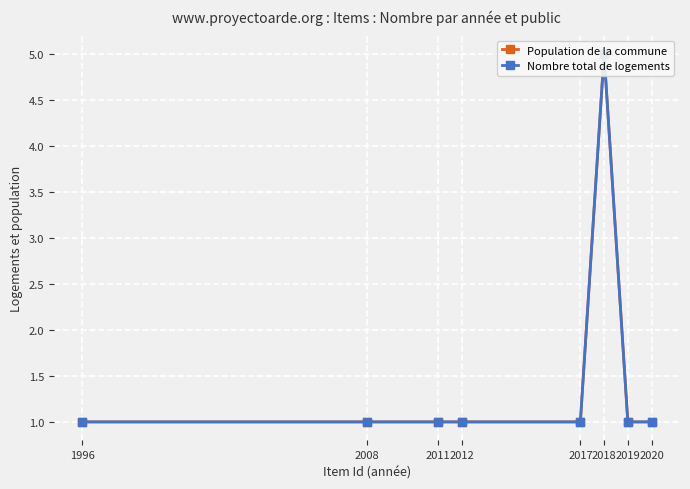

Reading left to right, what are all the values shown in this chart?

Population de la commune: 1	1	1	1	1	5	1	1
Nombre total de logements: 1	1	1	1	1	5	1	1